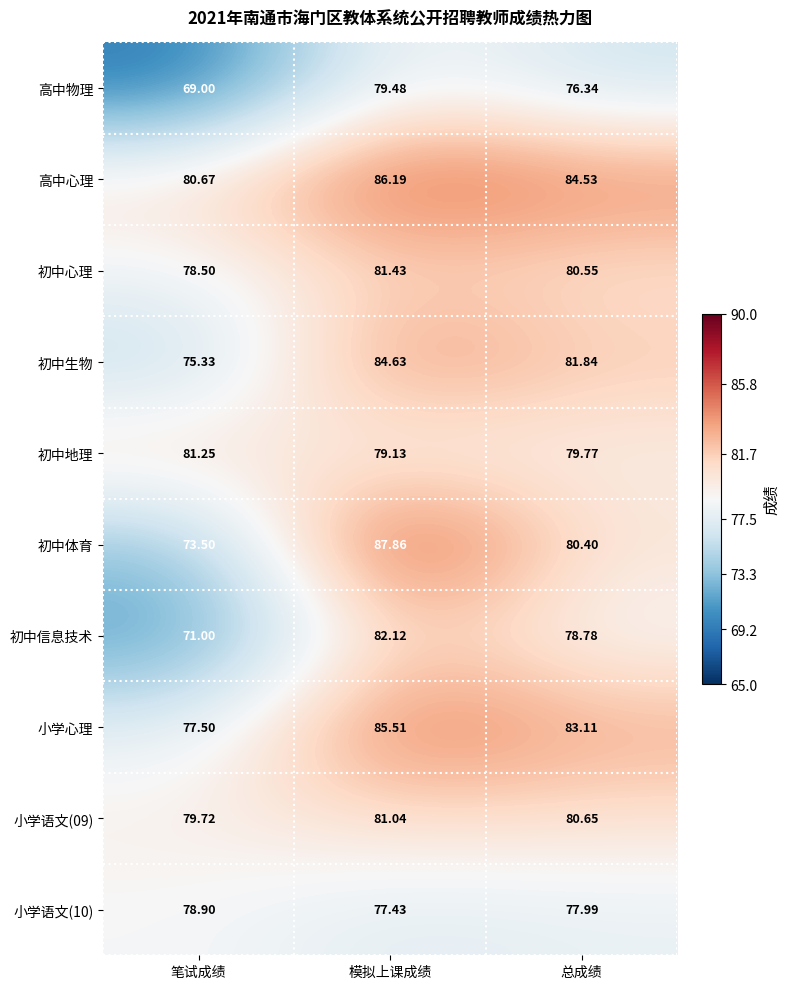

Rank the categories by 高中物理 value from lowest to highest.

笔试成绩, 总成绩, 模拟上课成绩